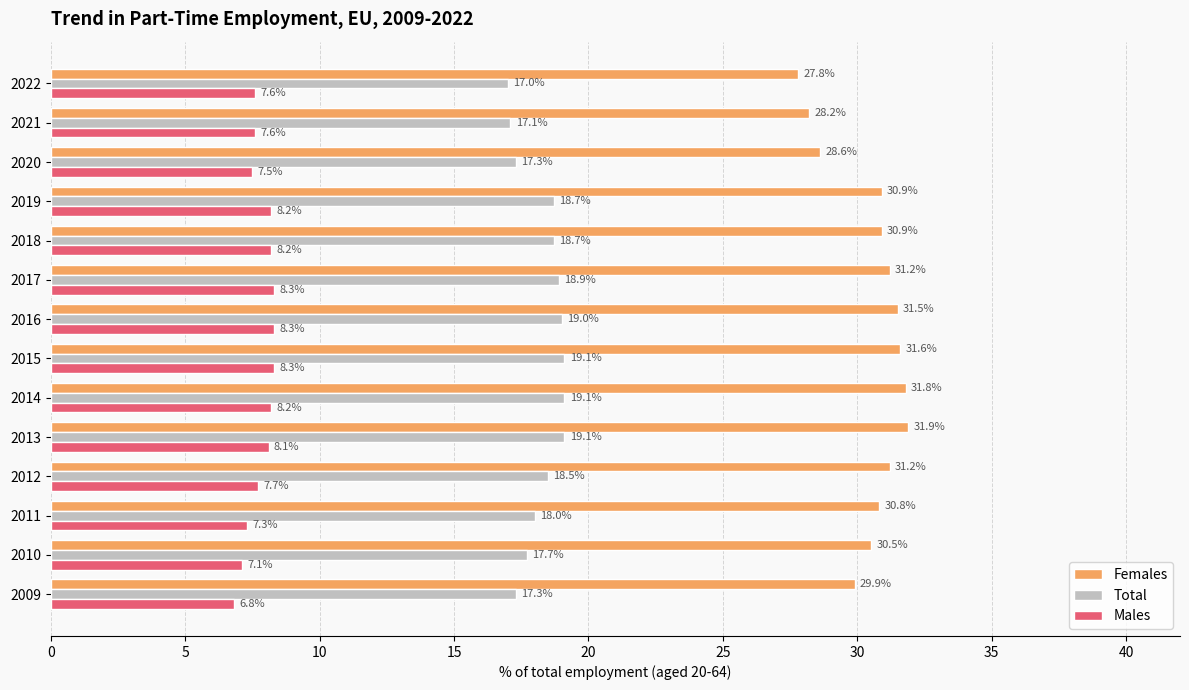

List the series in order of their overall mean, highest first.

Females, Total, Males